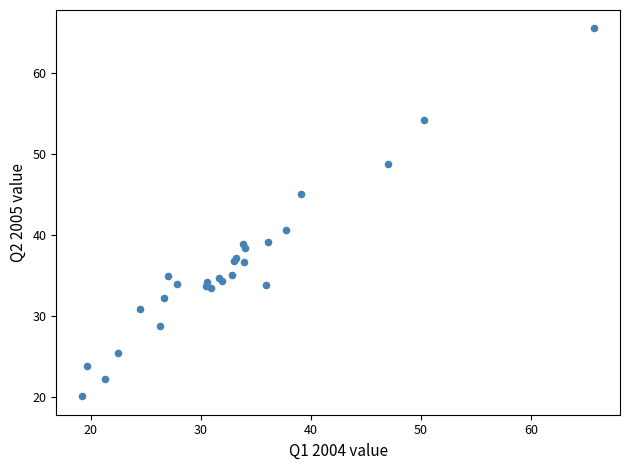

What Y value in the scatter plot is closest to 42?

40.6